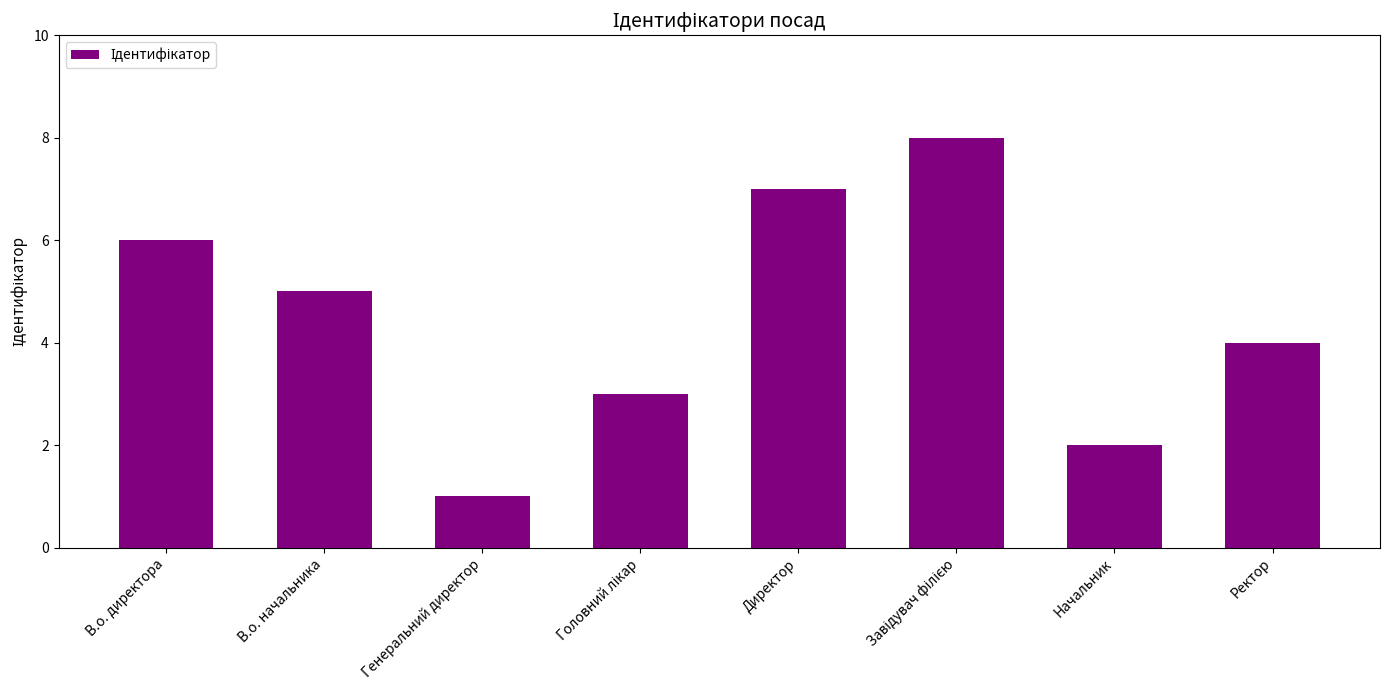

How many data points does each series have?

8